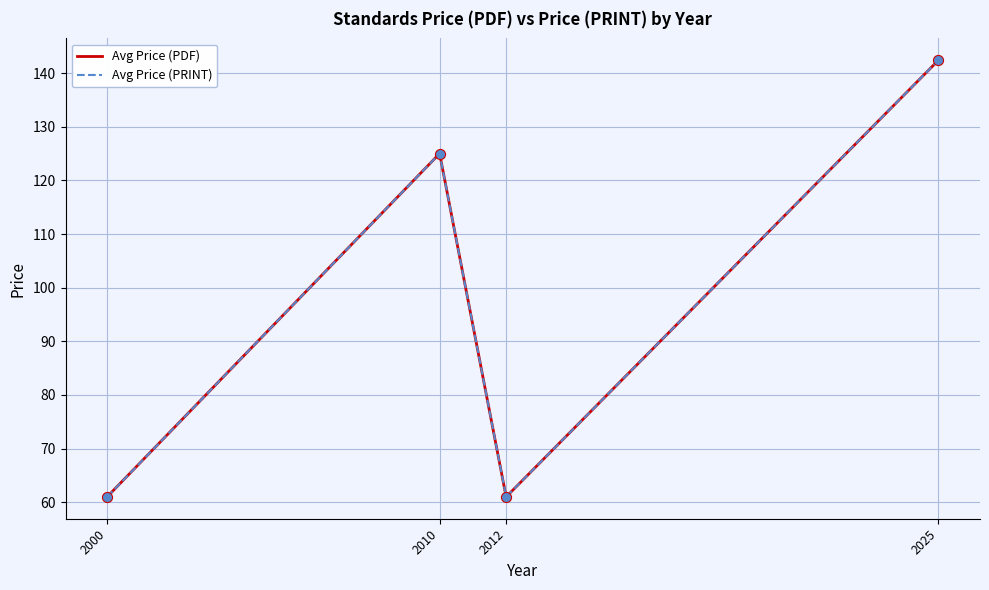

Is this an area chart (filled region under the line)?

No